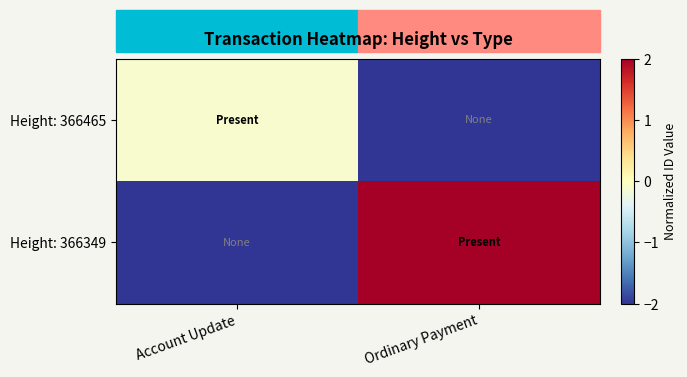

What is the spread (max minus min) of values at Ordinary Payment?

4.0